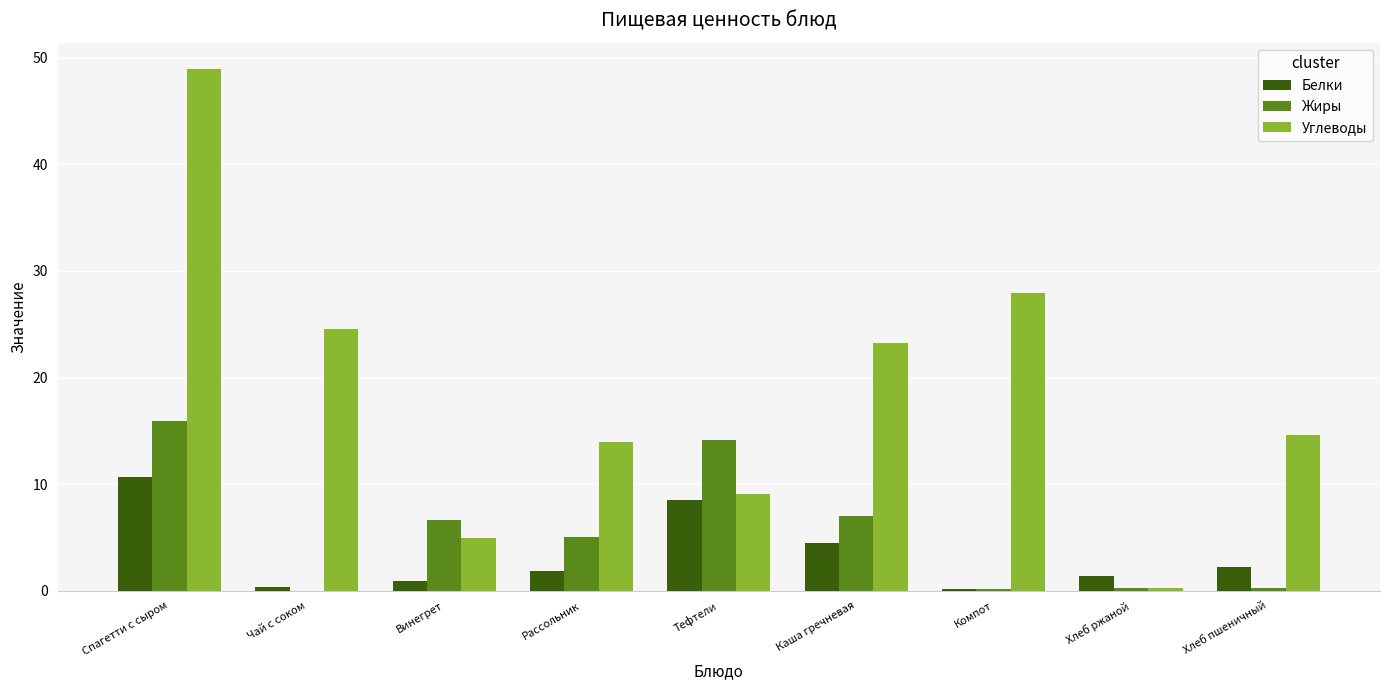

True or false: Жиры has a value of 0.0 at Чай с соком.

True